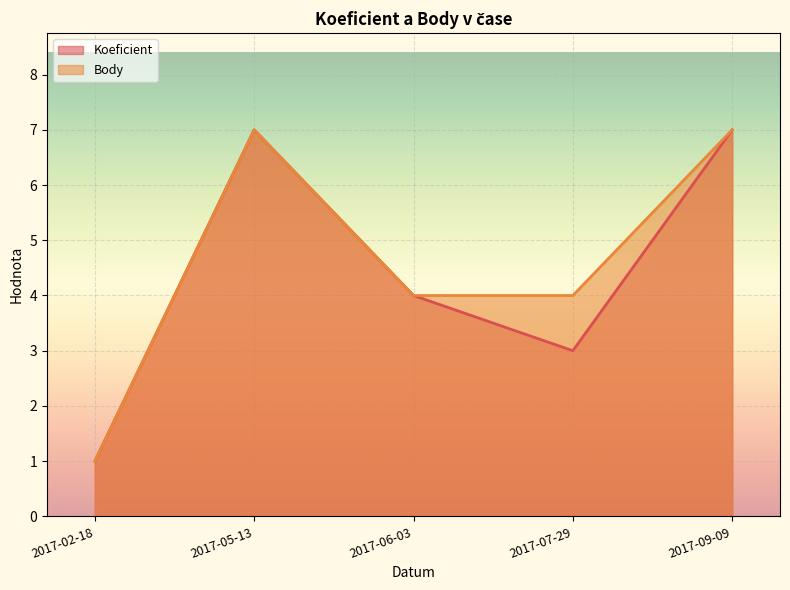

In Koeficient, how many points are lower than both neighbors (excluding endpoints)?

1